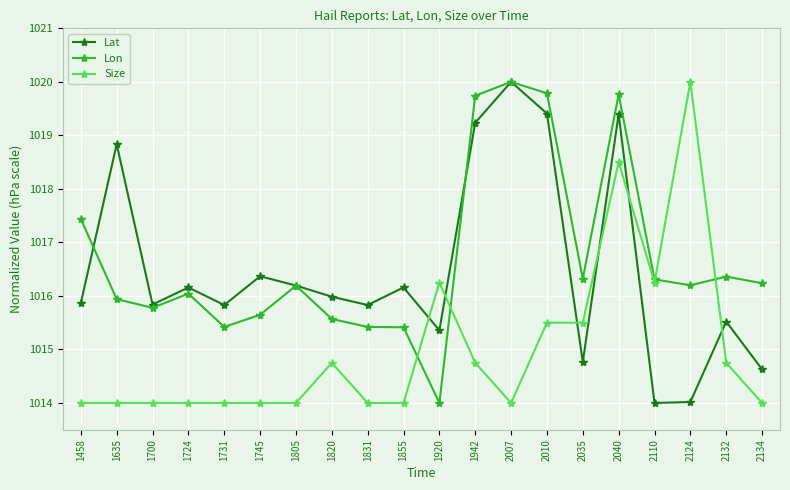

How many lines are shown in the chart?

3